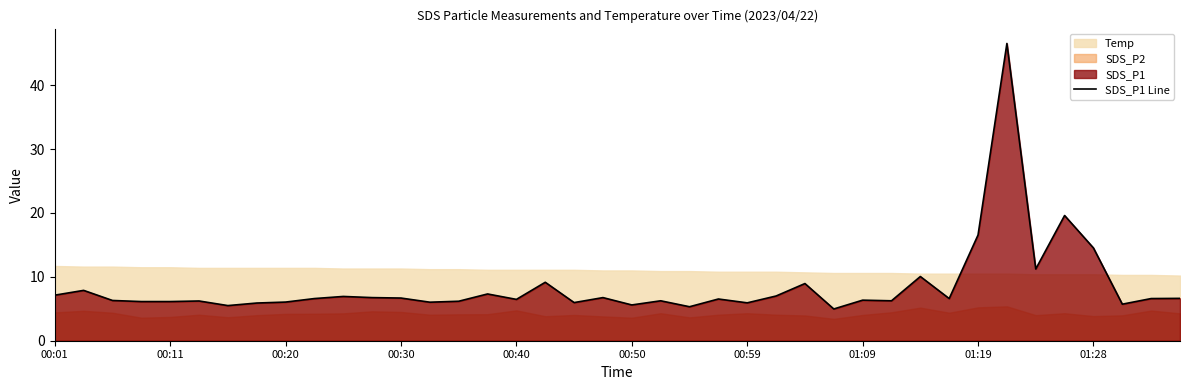

How many points are higher than both their immediate neighbors (excluding endpoints)?

13